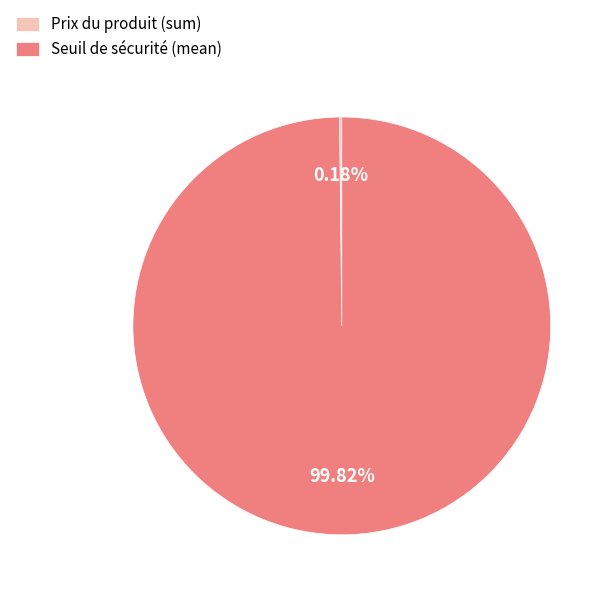

What is the largest slice in the pie chart?

Seuil de sécurité (mean)